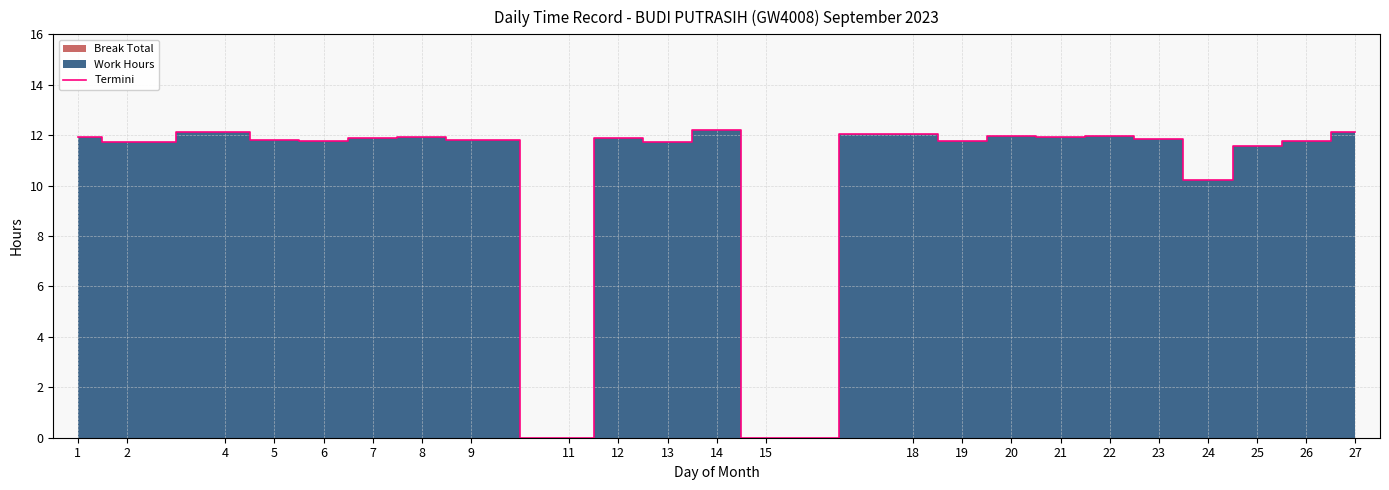

Which has a higher value, 15 or 13?

13